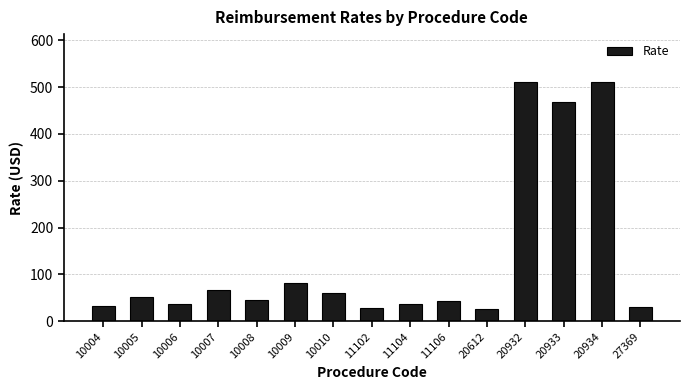

What is the average value?

135.1